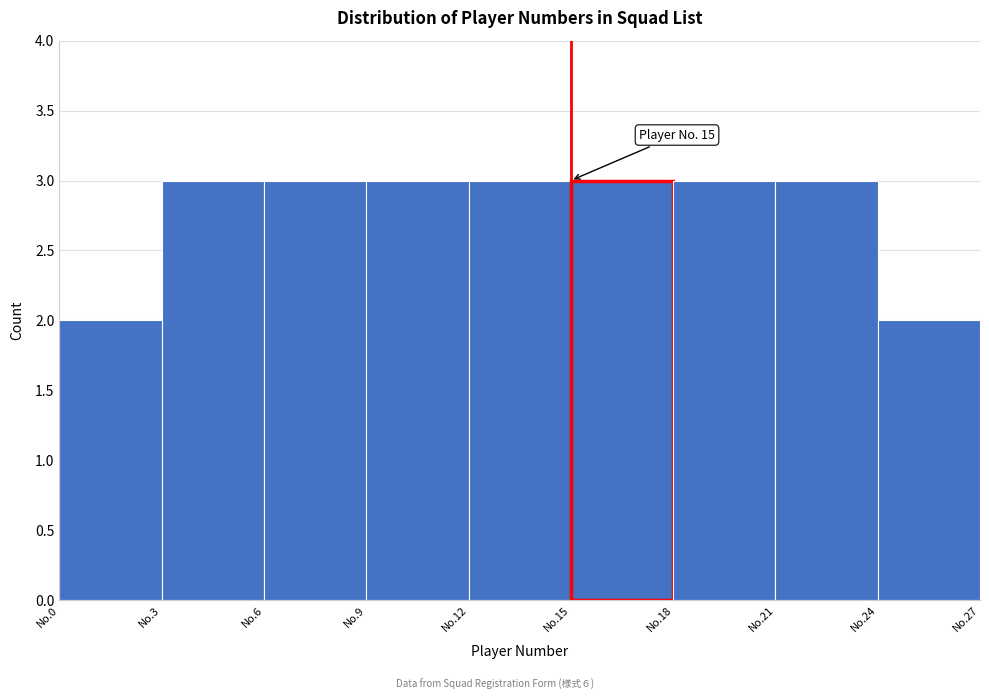

Reading left to right, what are all the values shown in this chart?

No.0=2	No.3=3	No.6=3	No.9=3	No.12=3	No.15=3	No.18=3	No.21=3	No.24=2